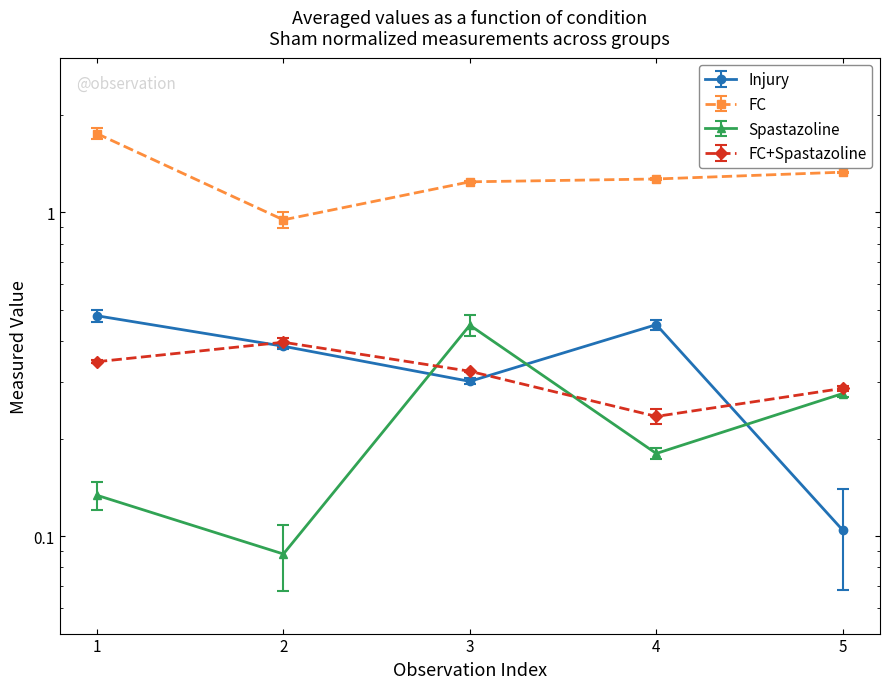

Where do FC+Spastazoline and Spastazoline first cross each other?

2 and 3